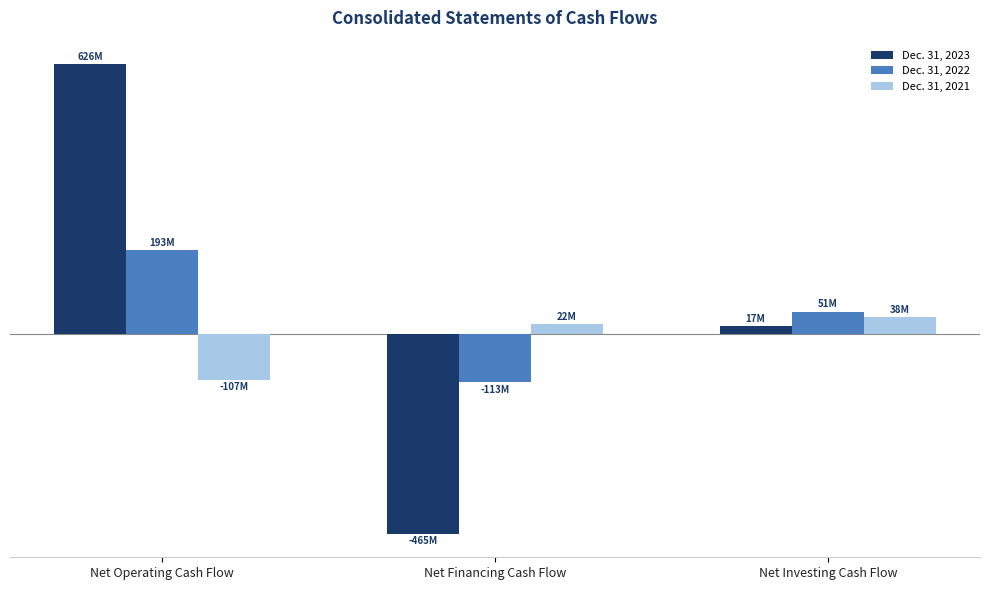

Which category has the highest value across all series?

Net Operating Cash Flow